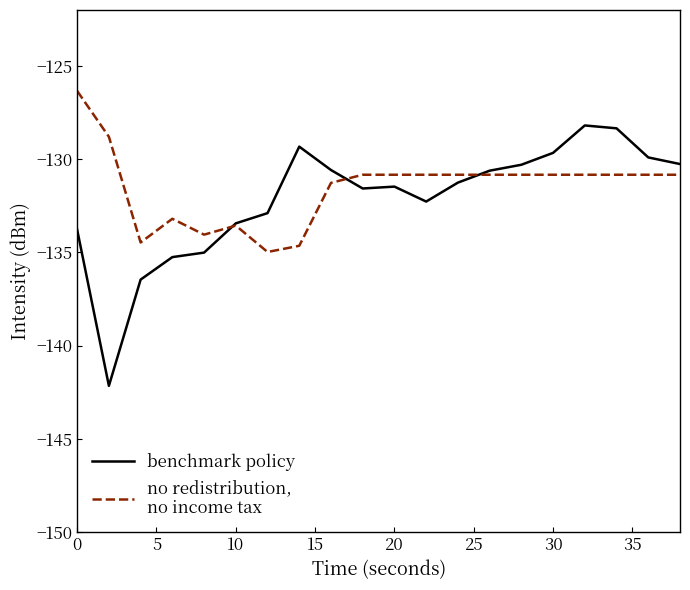

What is the smallest value displayed?

-142.2